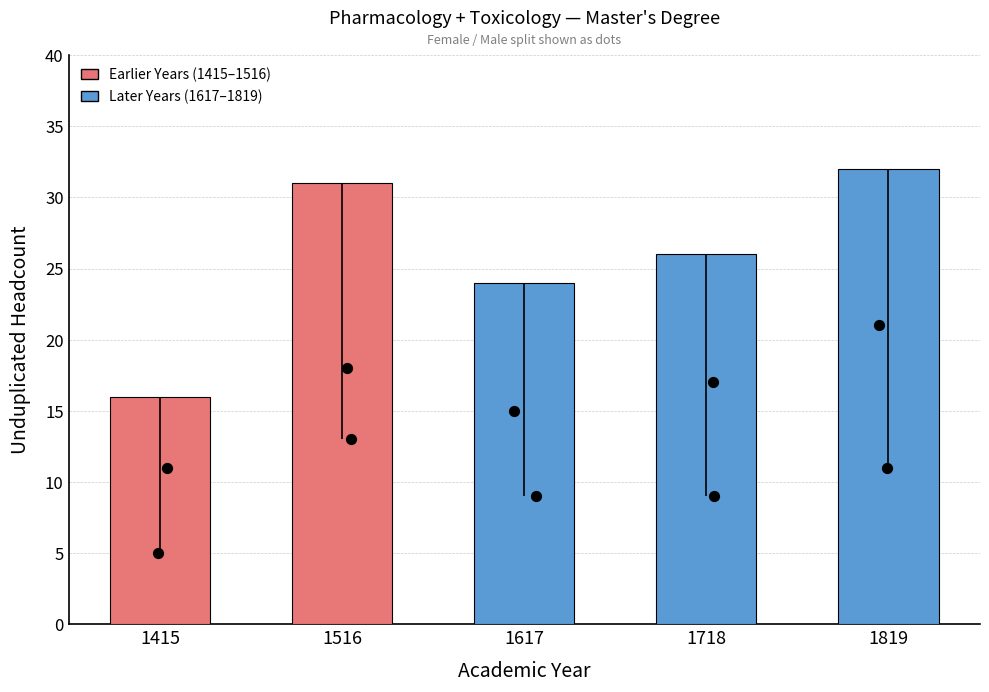

Approximately how many times larger is the value at 1718 compared to 1516?

0.8